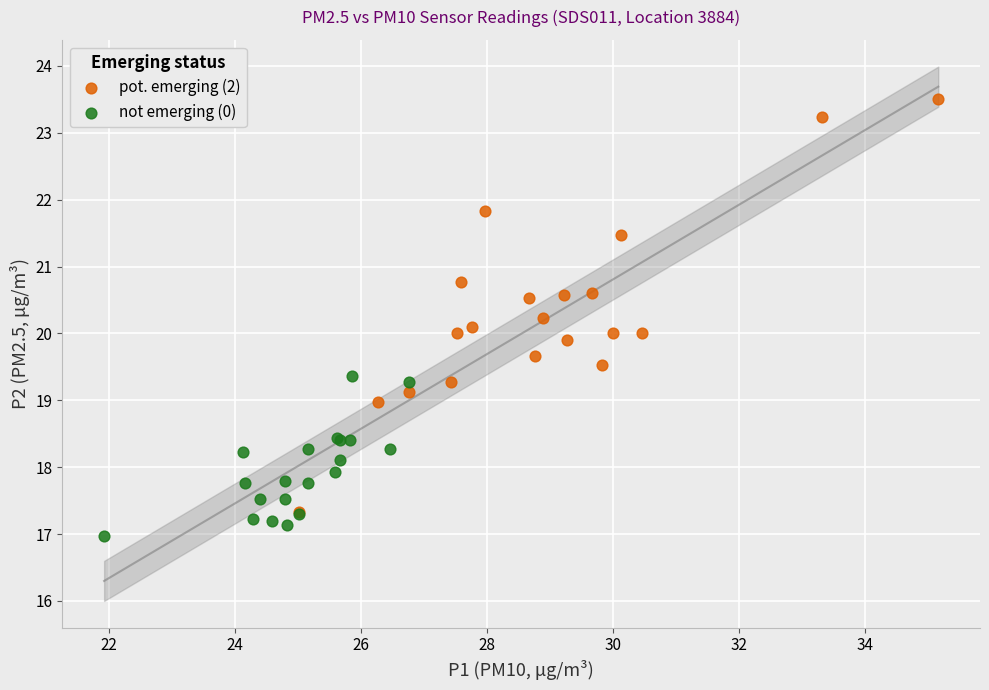

What are all the series names shown in the legend?

pot. emerging (2), not emerging (0)